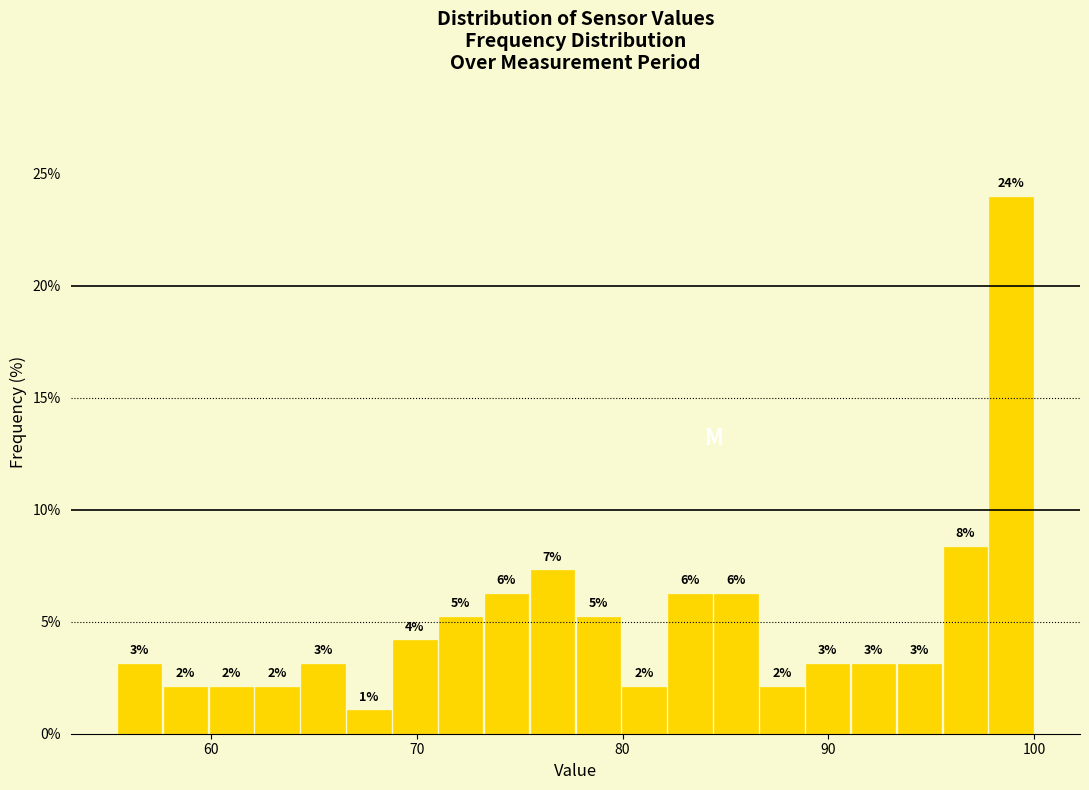

Around what value on the x-axis is the tallest bar? Give the approximate position of its centre, as read against the axis.

99